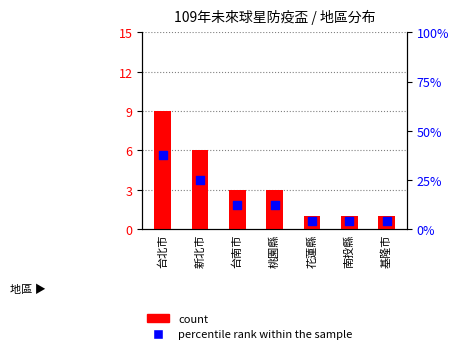

Is the value of percentile rank within the sample at 基隆市 greater than the value of count at 台北市?

No